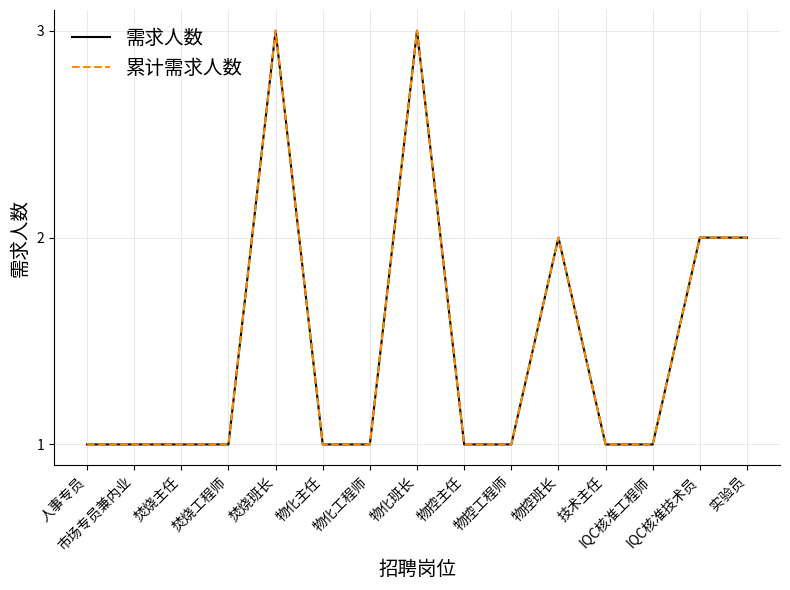

Which category has the lowest value across all series?

人事专员